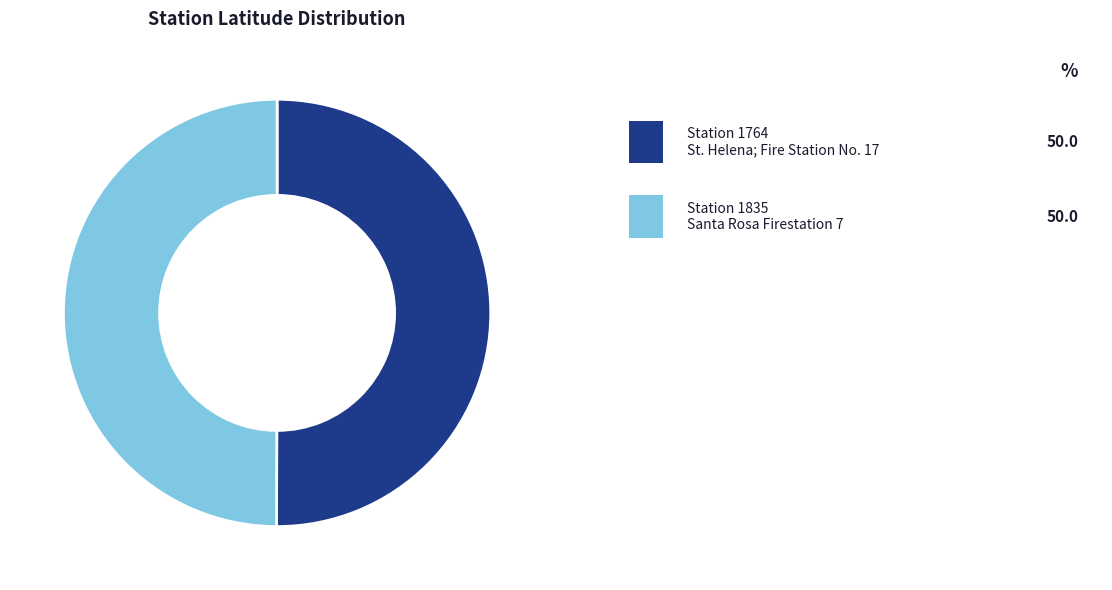

Count the number of slices in the pie.

2